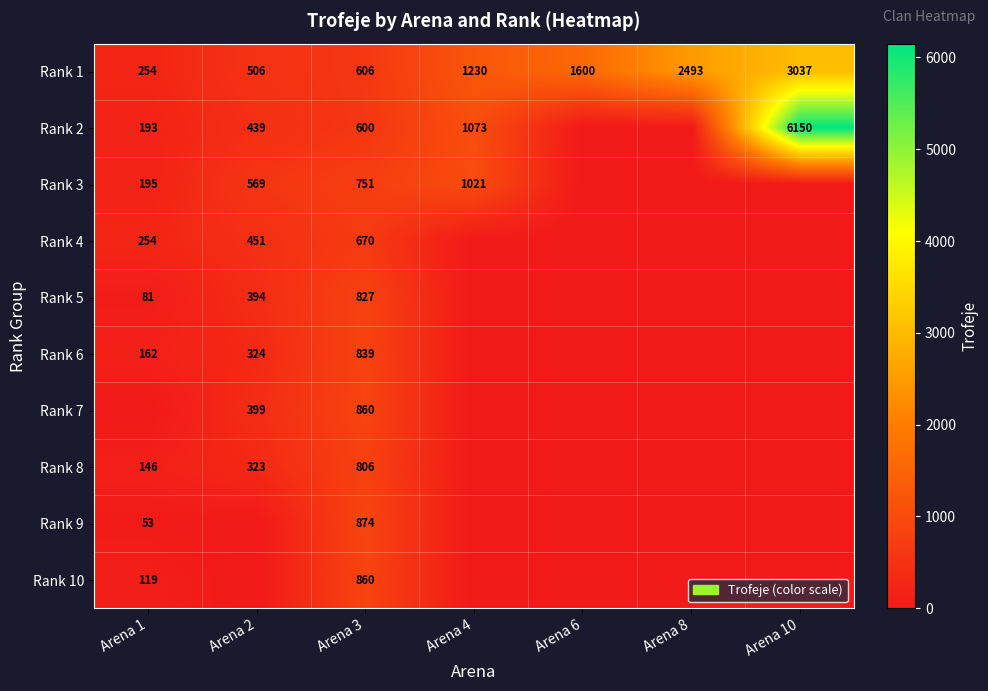

The value of Rank 2 at Arena 1 is 75. True or false?

False